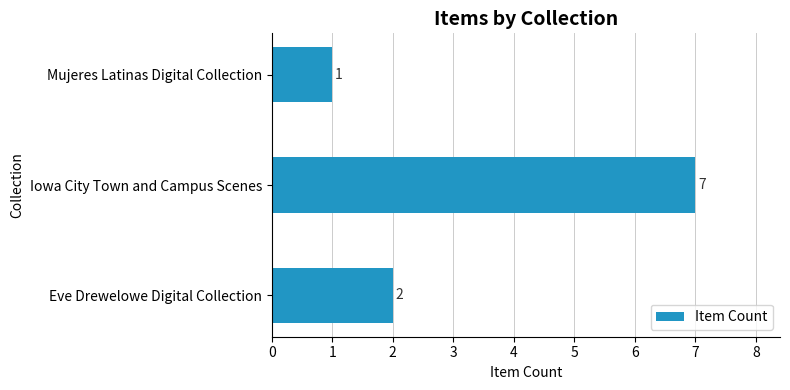

The chart shows a value of 7 at Iowa City Town and Campus Scenes. True or false?

True